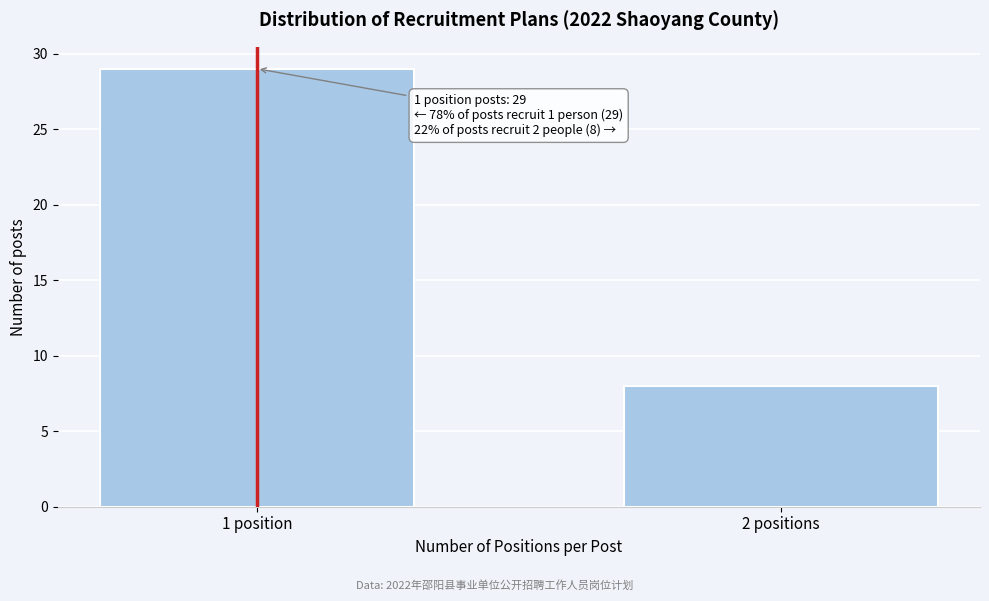

Reading left to right, transcribe all the data shown in this chart.

29	8